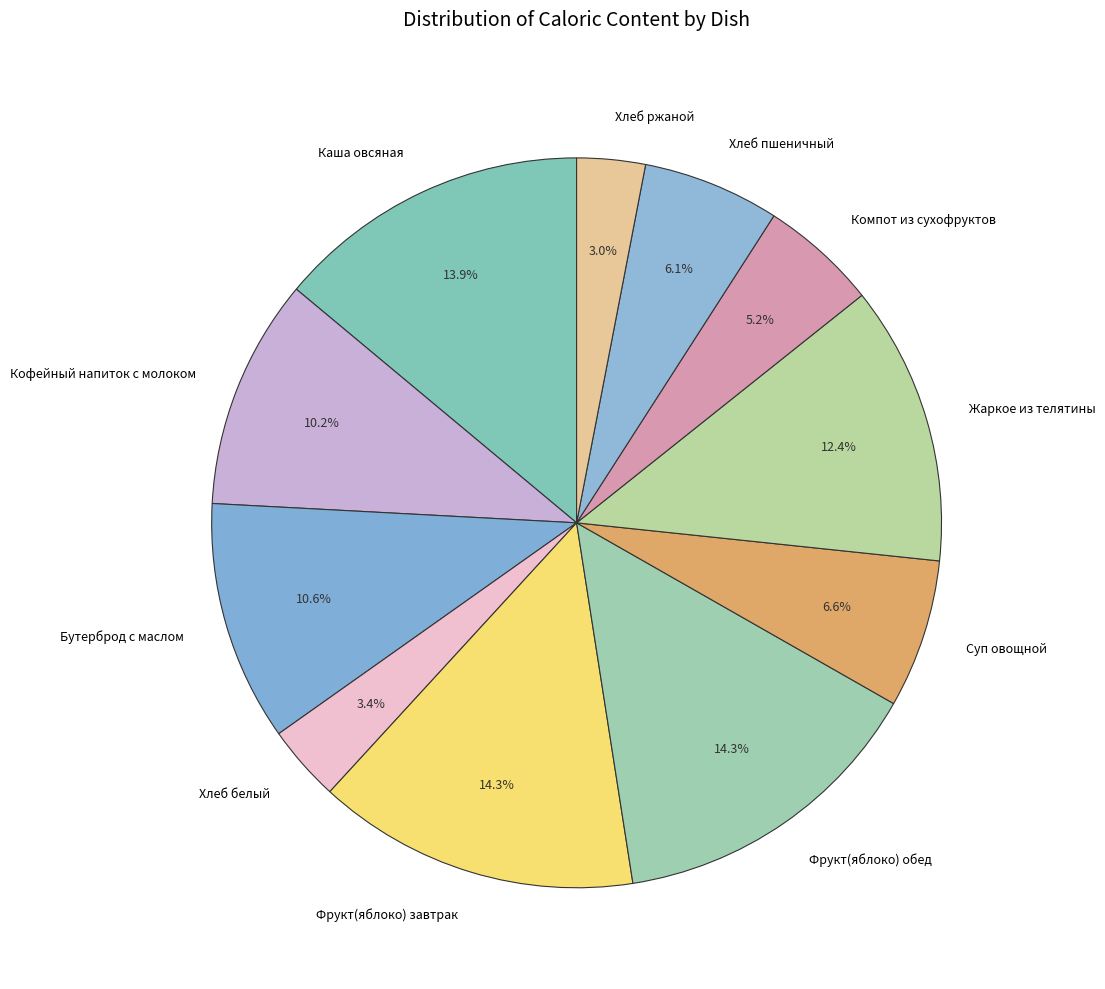

What is the ratio of the value at Каша овсяная to the value at Фрукт(яблоко) завтрак?

1.0